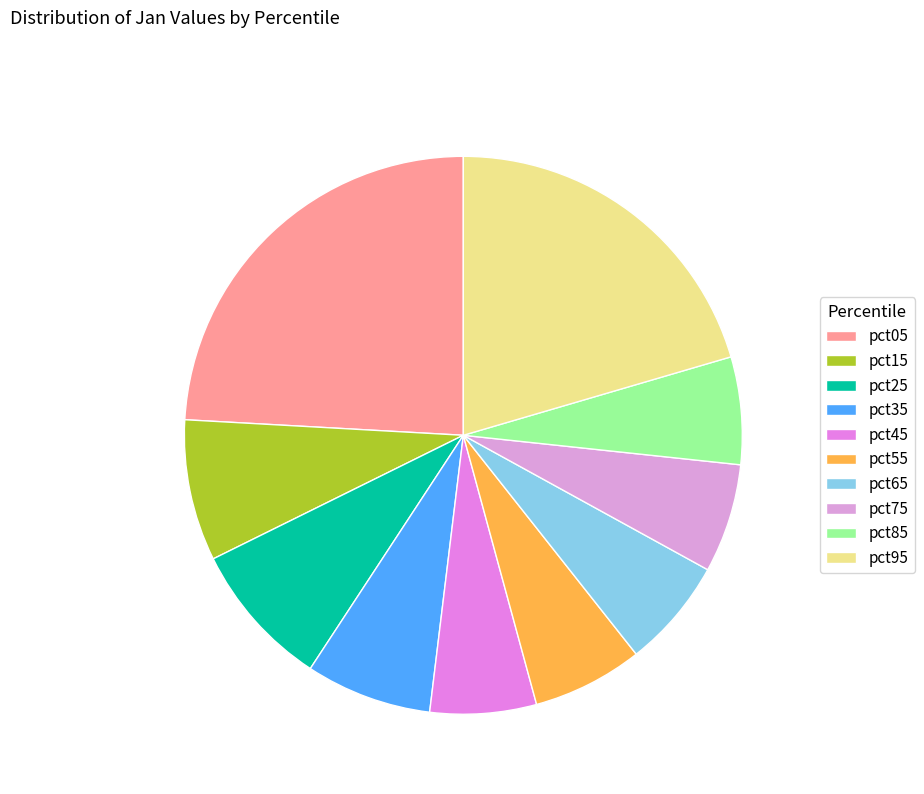

Is it true that pct35 is 7% of the pie?

True